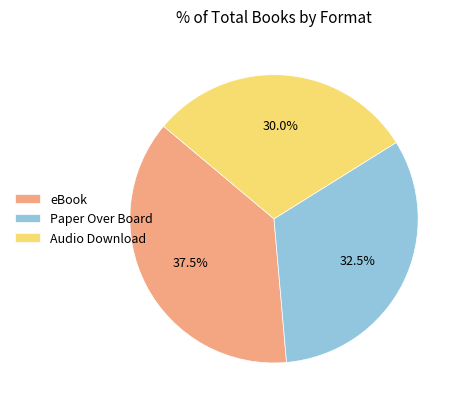

Between eBook and Audio Download, which is larger?

eBook